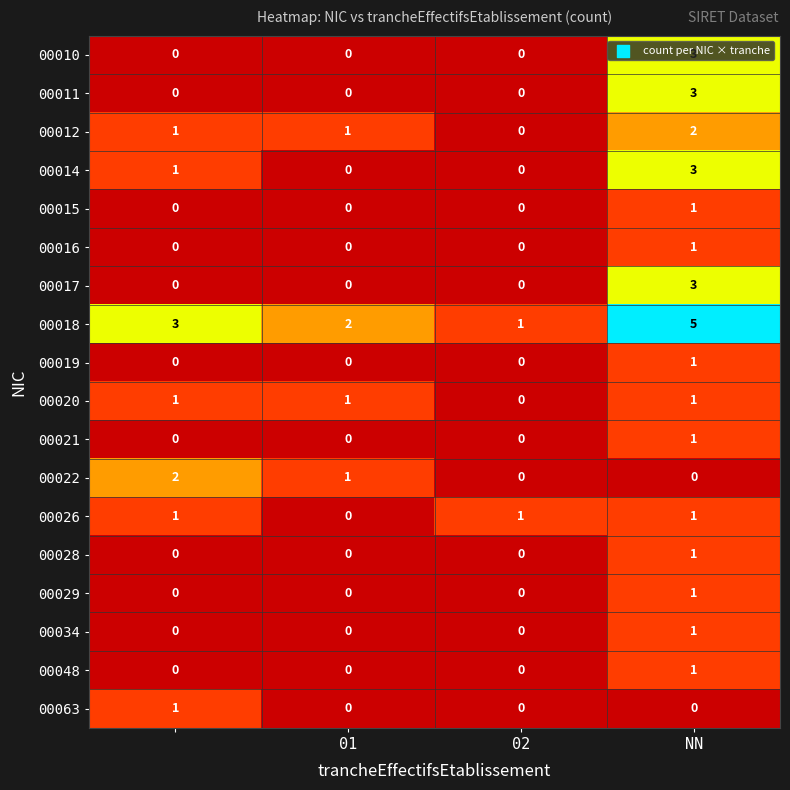

How many series are shown in this chart?

18